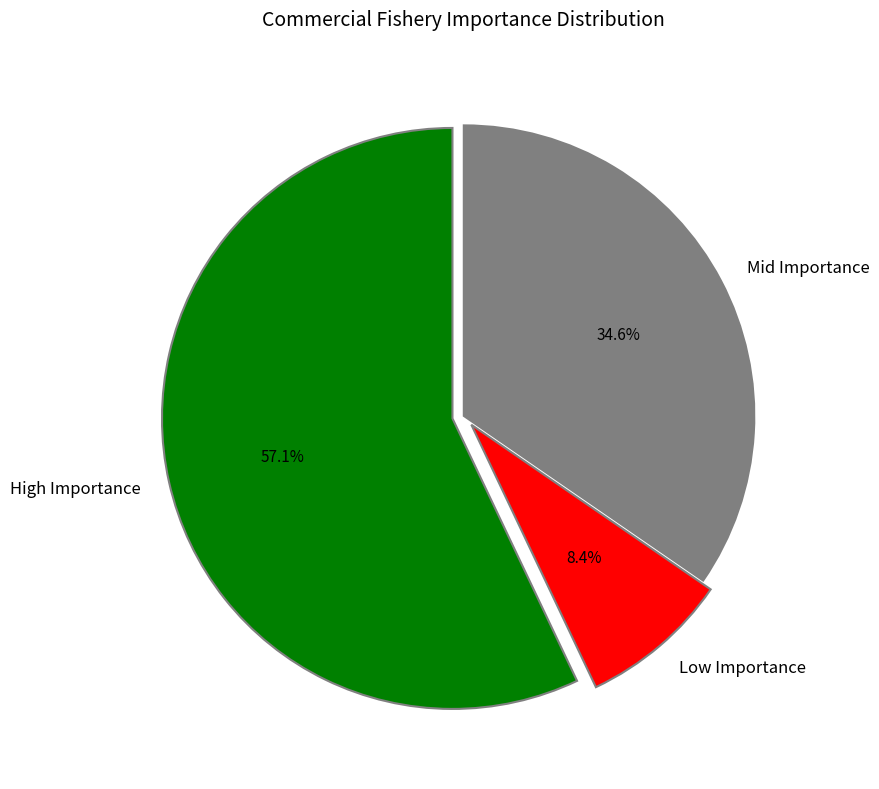

Is there any slice that represents more than half of the pie?

Yes